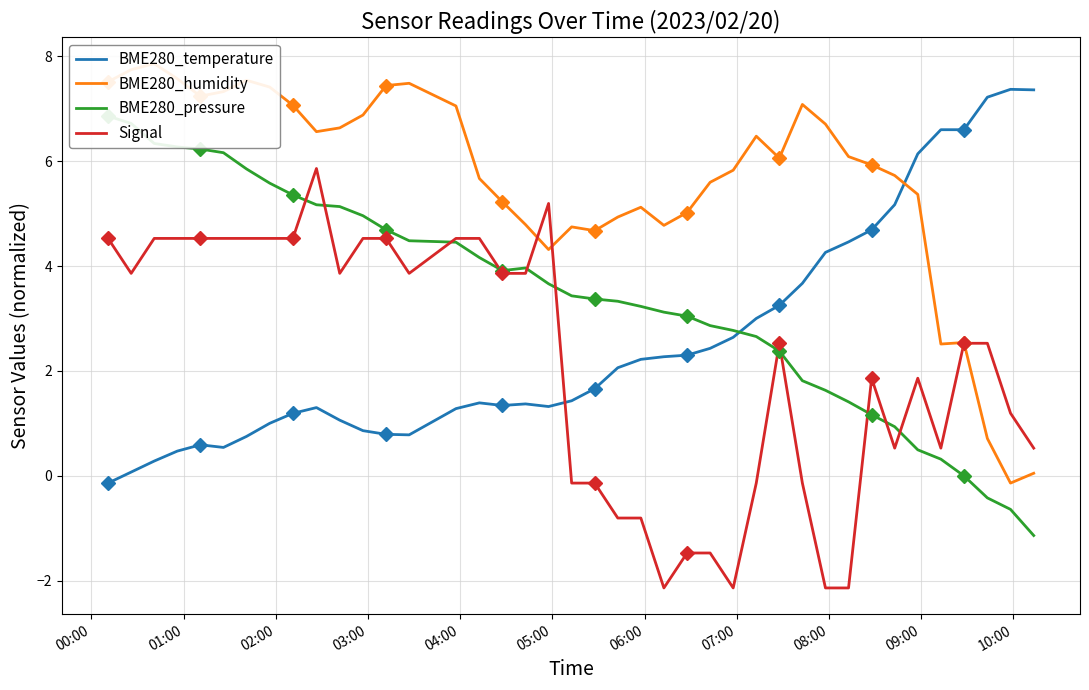

What is the minimum value for Signal?

-2.1